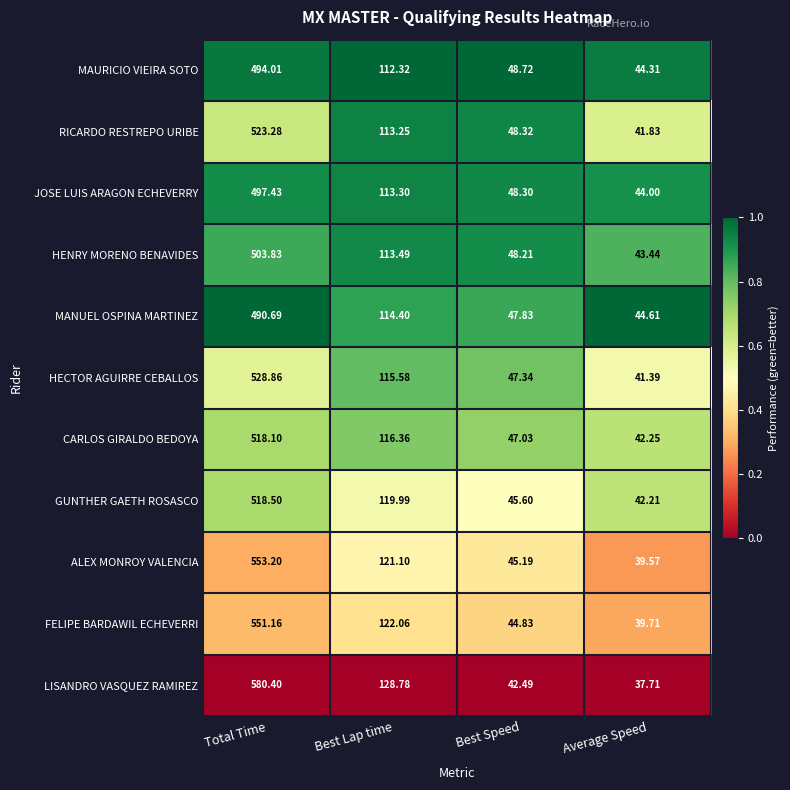

Which category has the highest value across all series?

Total Time